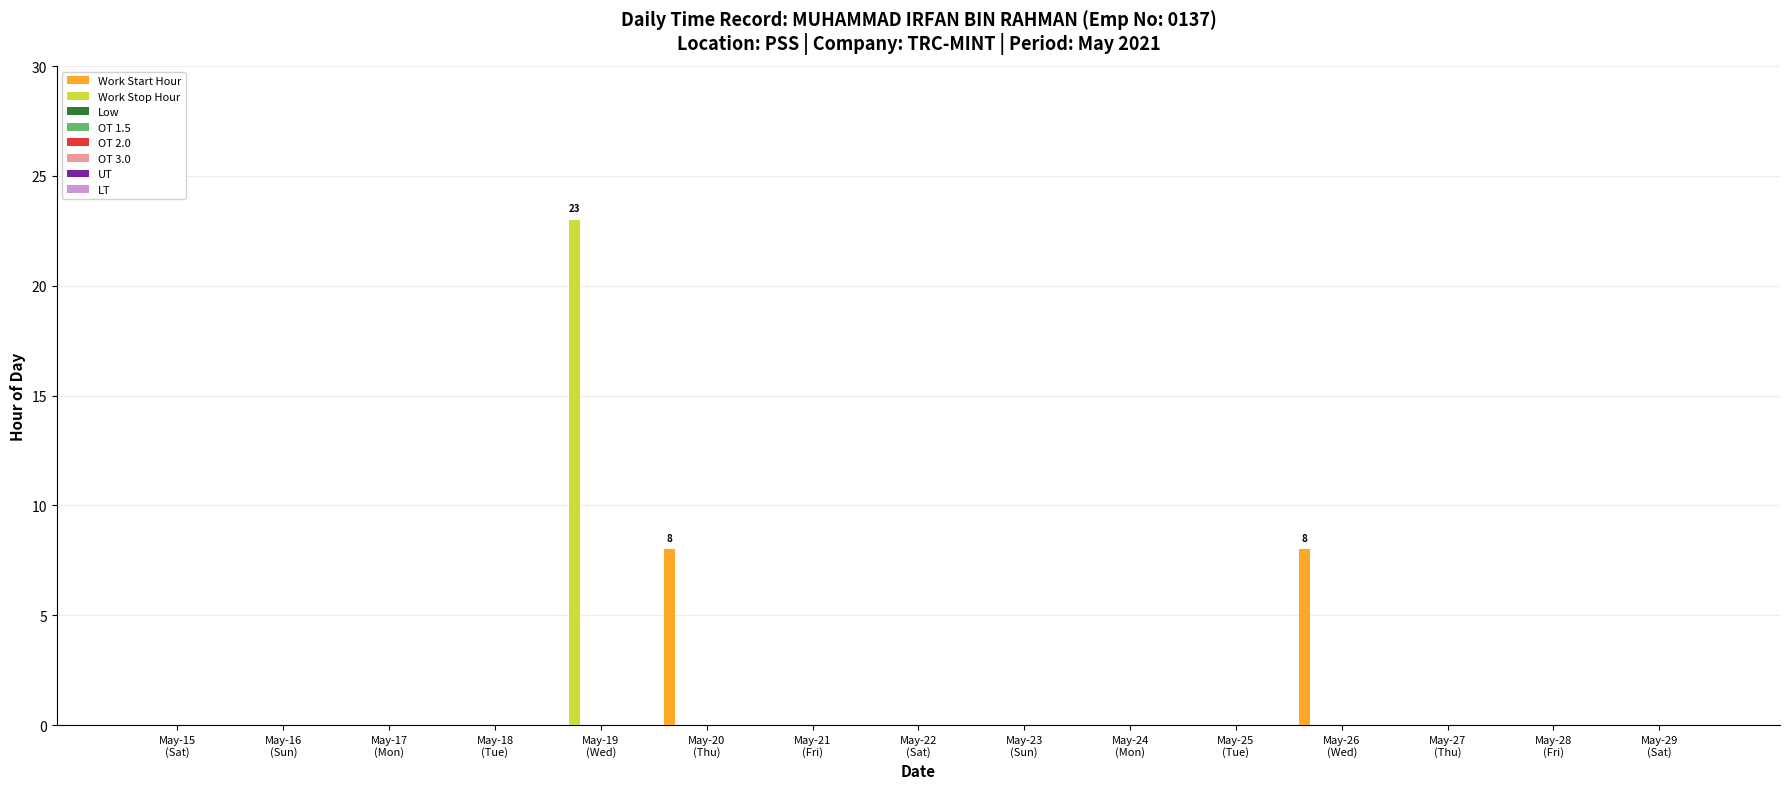

What is the sum of all Work Start Hour values?

16